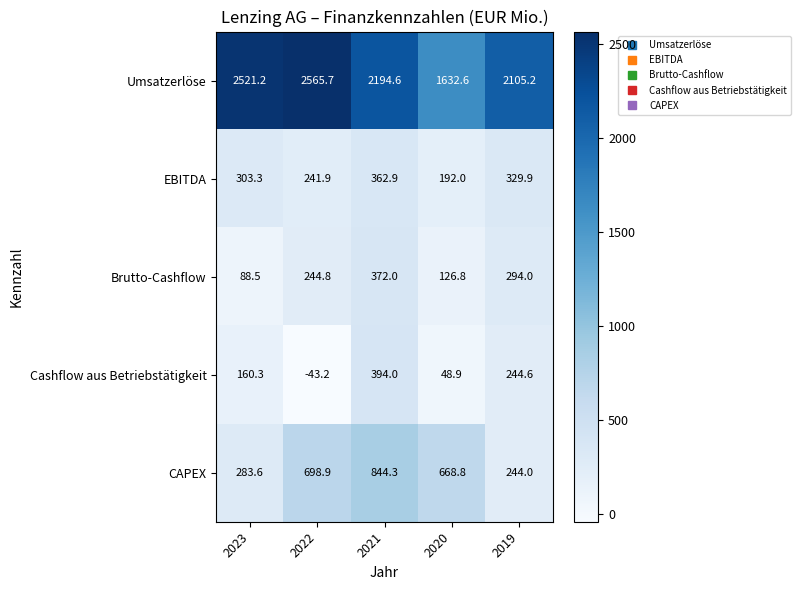

What is the sum of the EBITDA values at 2022 and 2023?

545.2